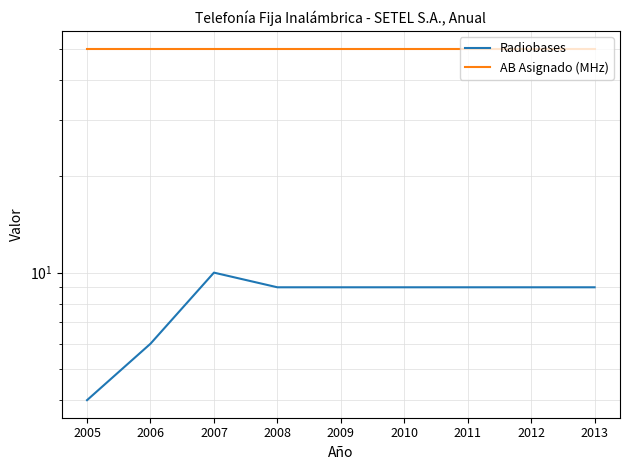

True or false: Radiobases and AB Asignado (MHz) intersect in this chart.

False